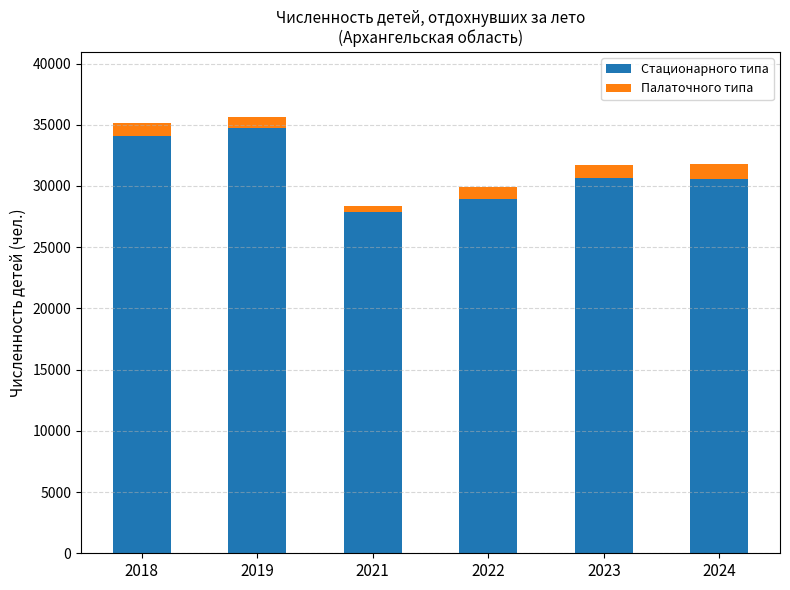

What is the total value across all series at 2022?

29901